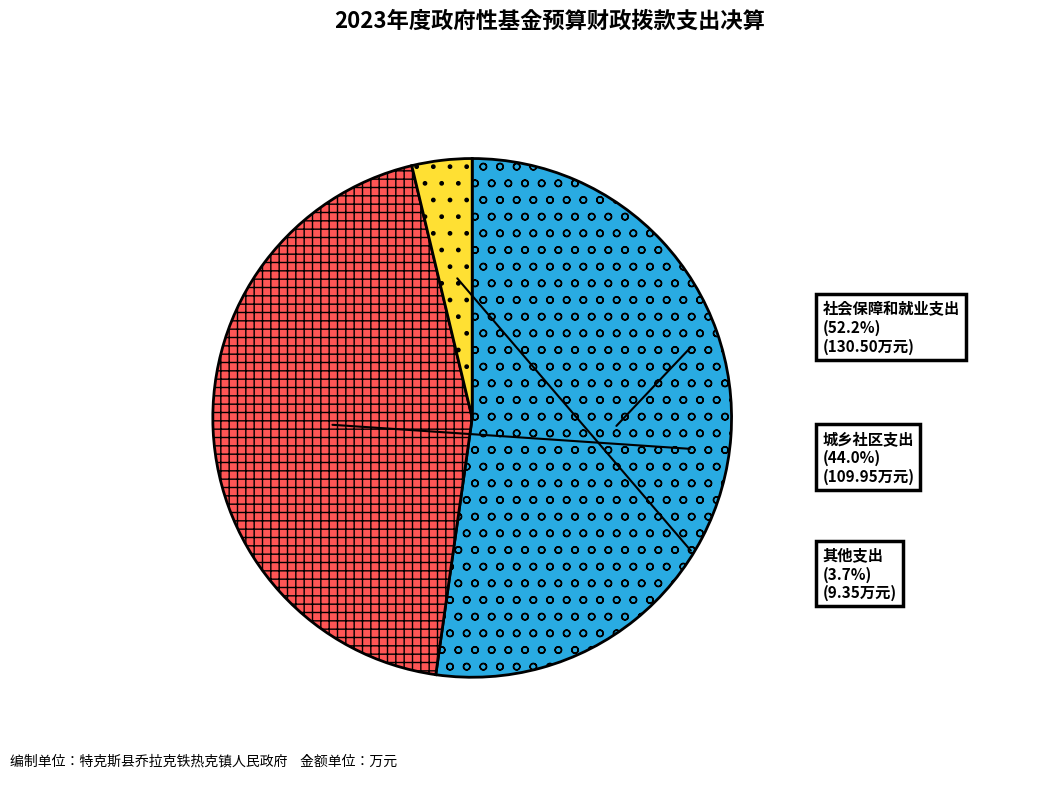

How much of the chart is everything except 城乡社区支出?

56.0%